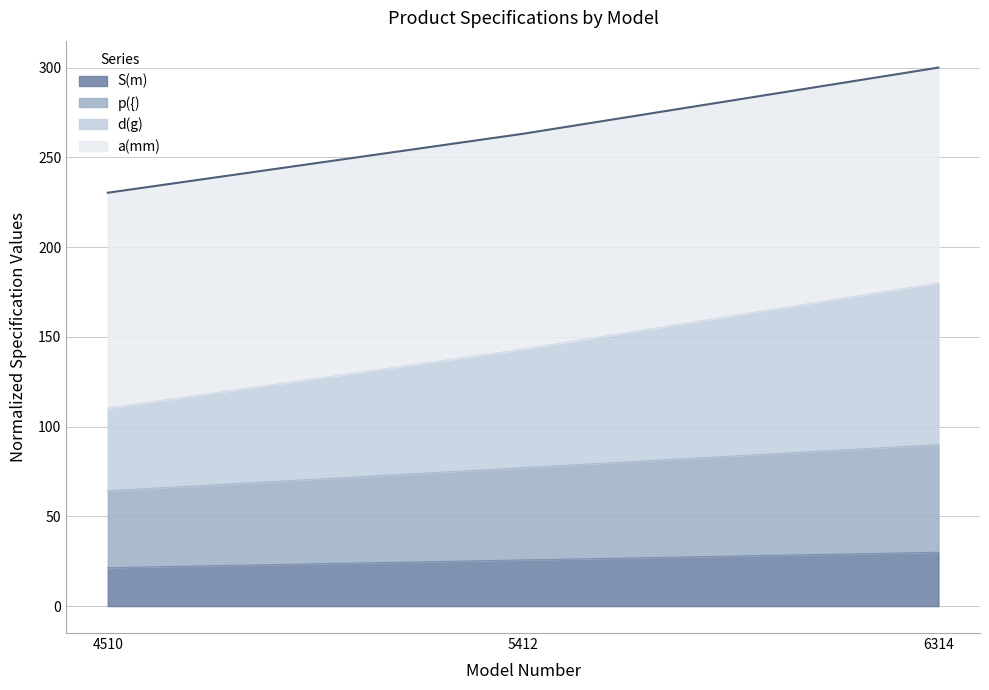

Does the chart display data point markers on the line(s)?

No